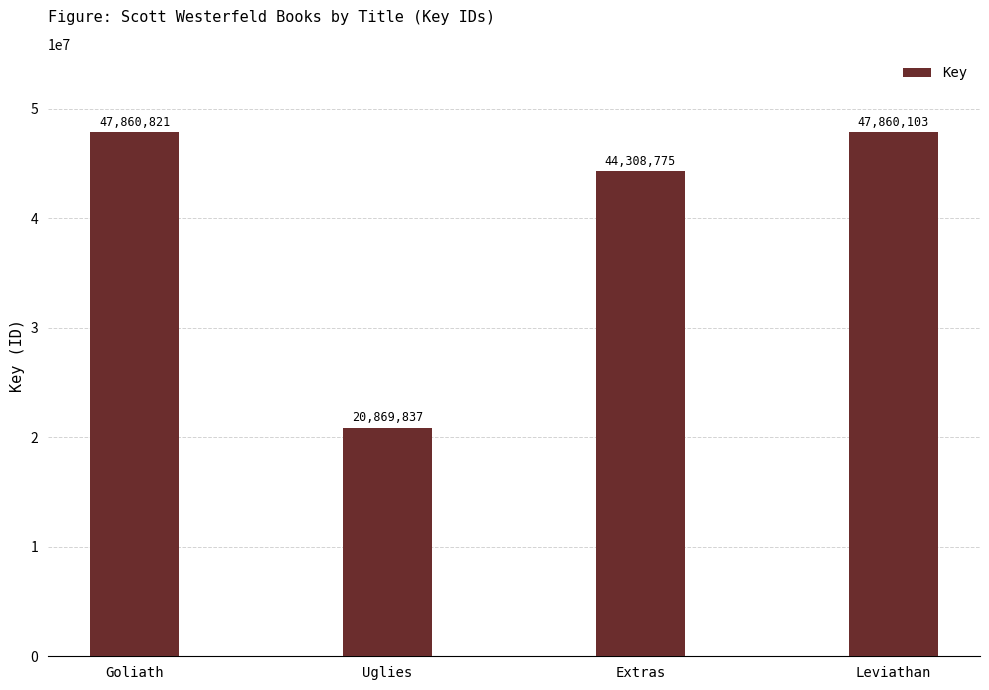

What is the label of the 1st bar from the left?

Goliath